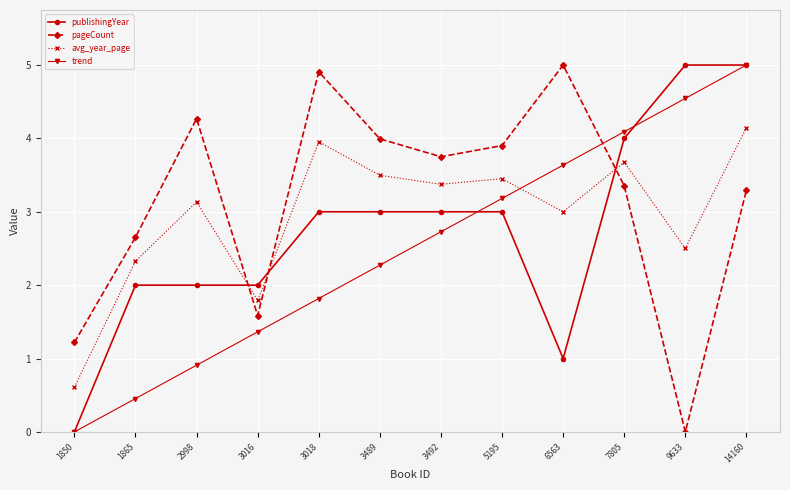

At which label does publishingYear reach its minimum?

1850